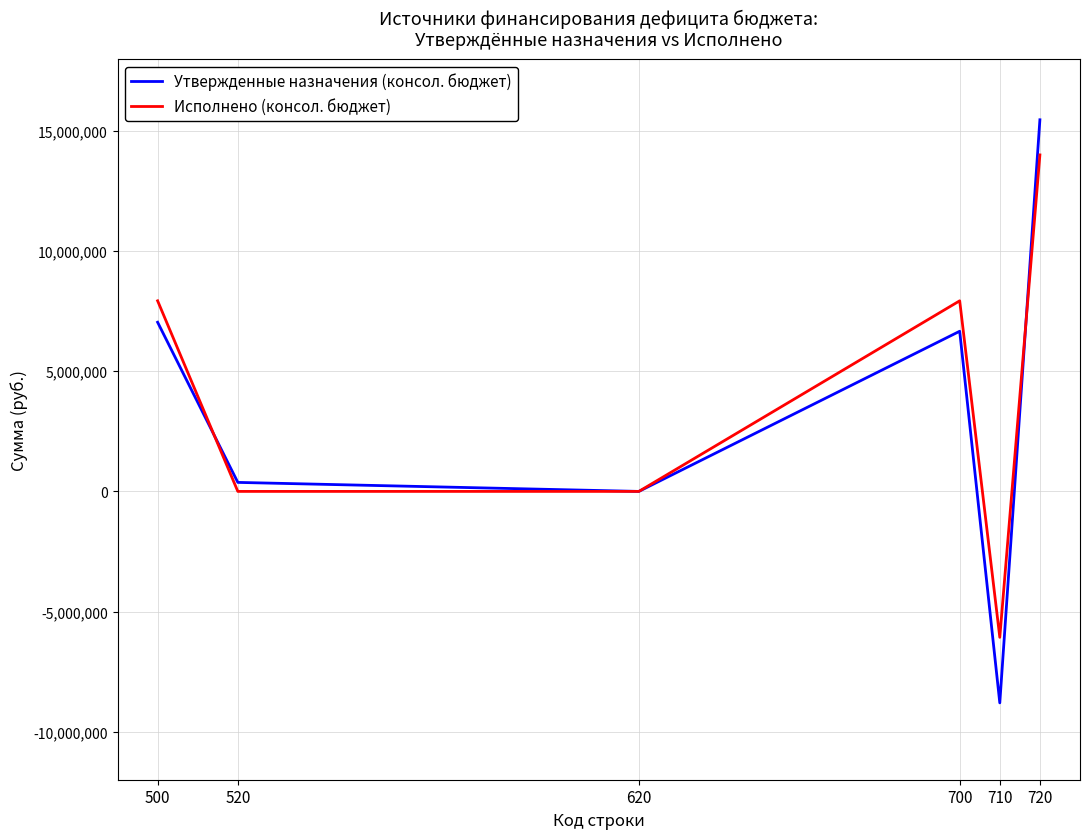

What is the smallest value displayed?

-8801715.2